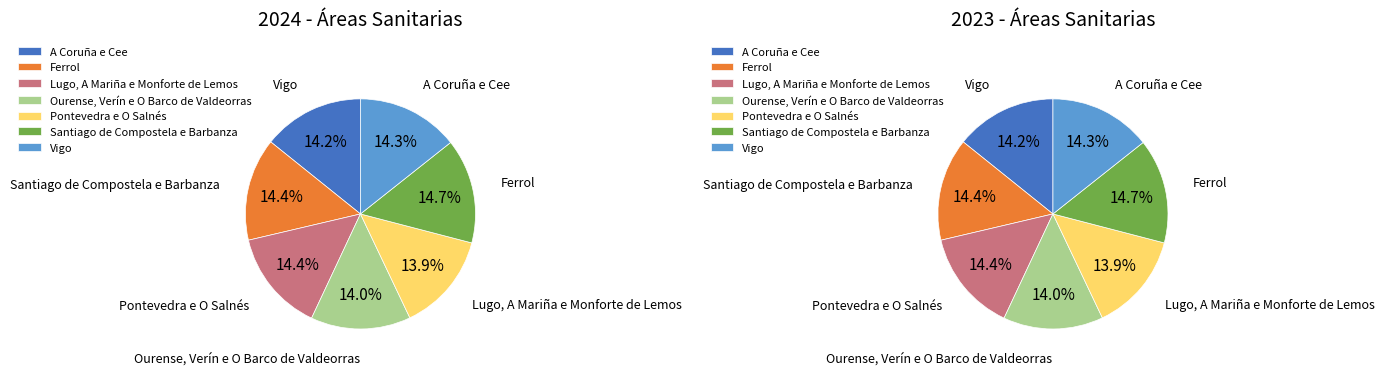

Rank the categories by value from highest to lowest.

Santiago de Compostela e Barbanza, Ferrol, Lugo, A Mariña e Monforte de Lemos, Vigo, A Coruña e Cee, Ourense, Verín e O Barco de Valdeorras, Pontevedra e O Salnés